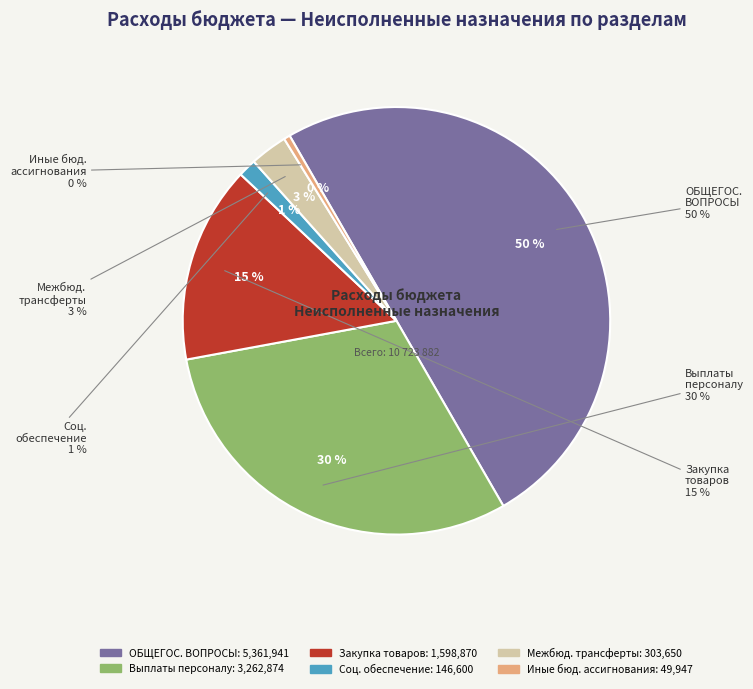

What is the change in value from Расходы на выплаты персоналу to Иные бюджетные ассигнования?

-3212927.2